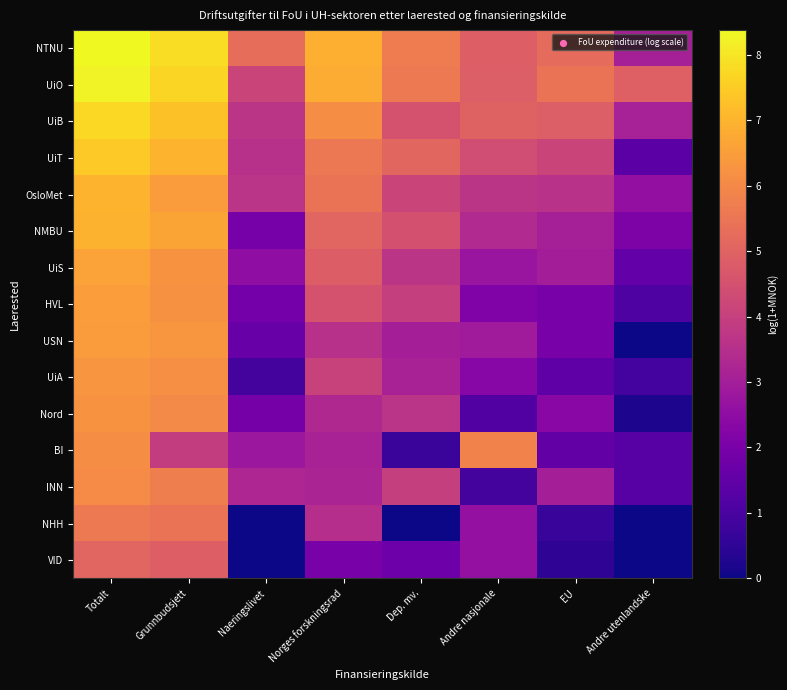

Rank the series at EU from highest to lowest value.

UiO, NTNU, UiB, UiT, OsloMet, NMBU, INN, UiS, Nord, HVL, USN, BI, UiA, NHH, VID